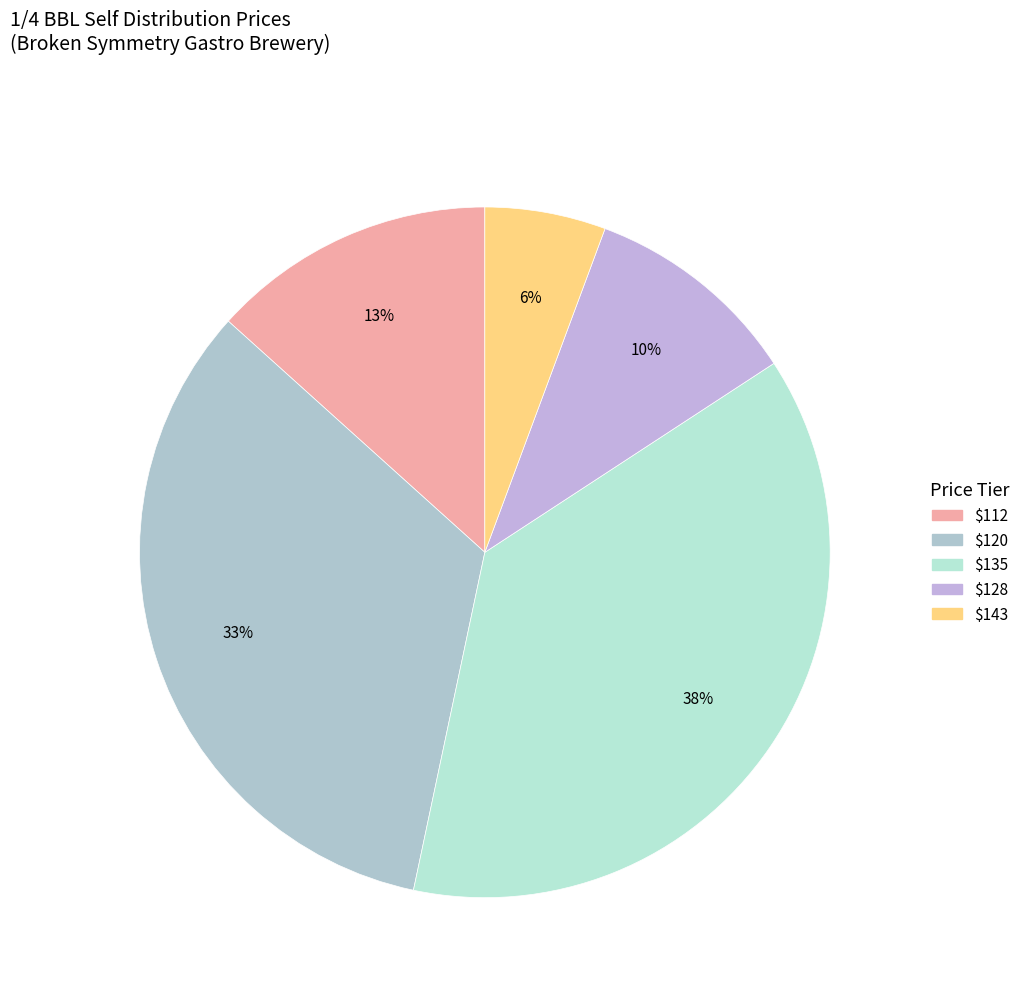

How many segments does this pie chart have?

5